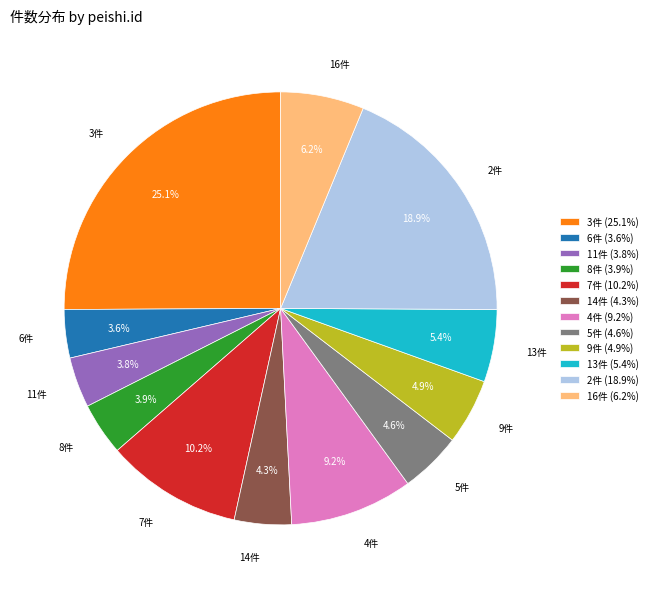

Do 9件 (4.9%) and 7件 (10.2%) together represent more than half of the pie?

No